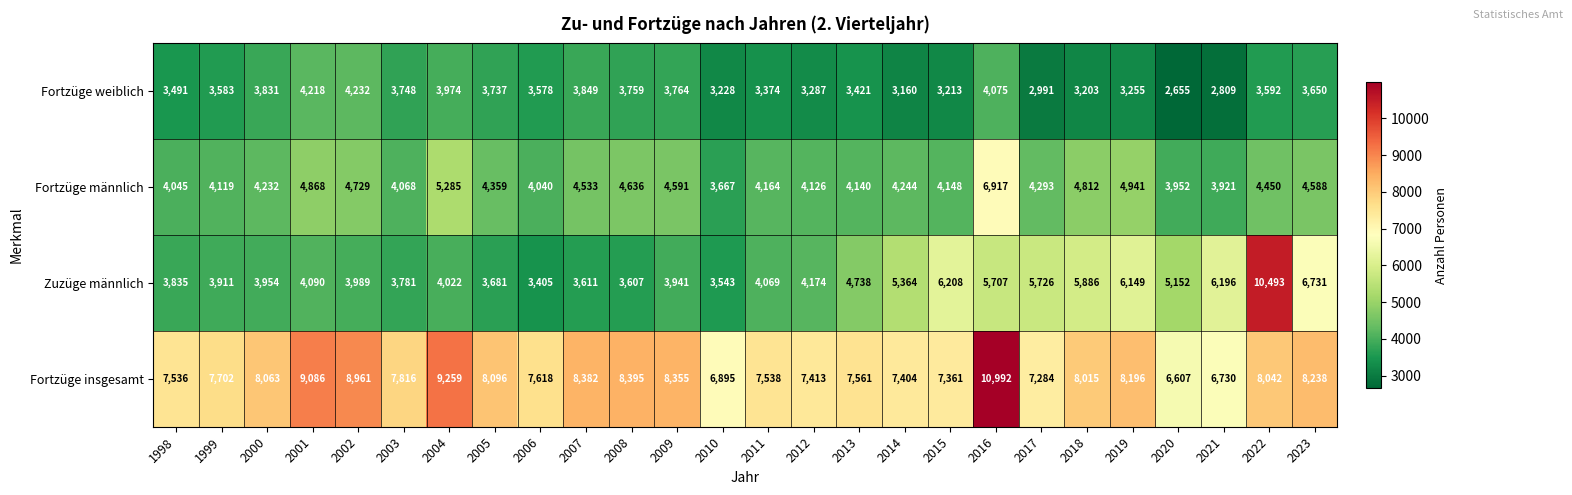

What is the spread (max minus min) of values at 1999?

4119